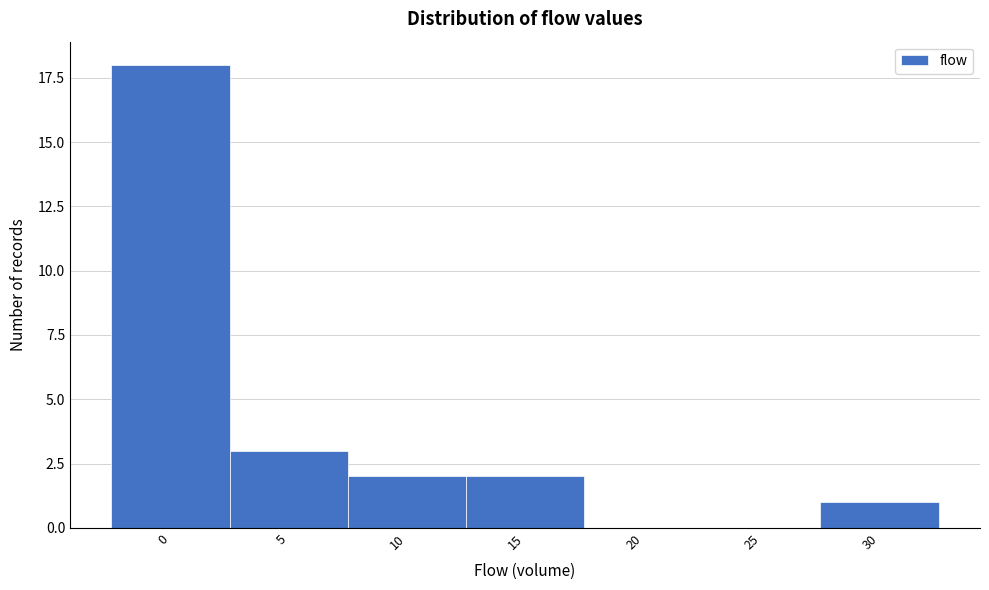

Reading left to right, list all the values displayed in this chart.

0=18	5=3	10=2	15=2	20=0	25=0	30=1